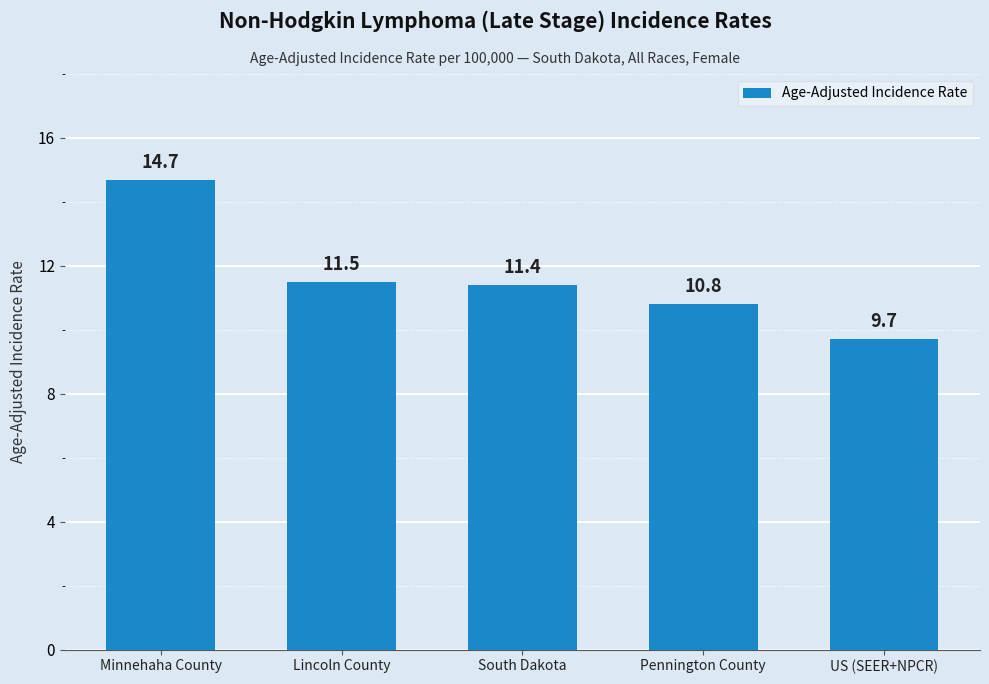

Which has a higher value, Lincoln County or US (SEER+NPCR)?

Lincoln County